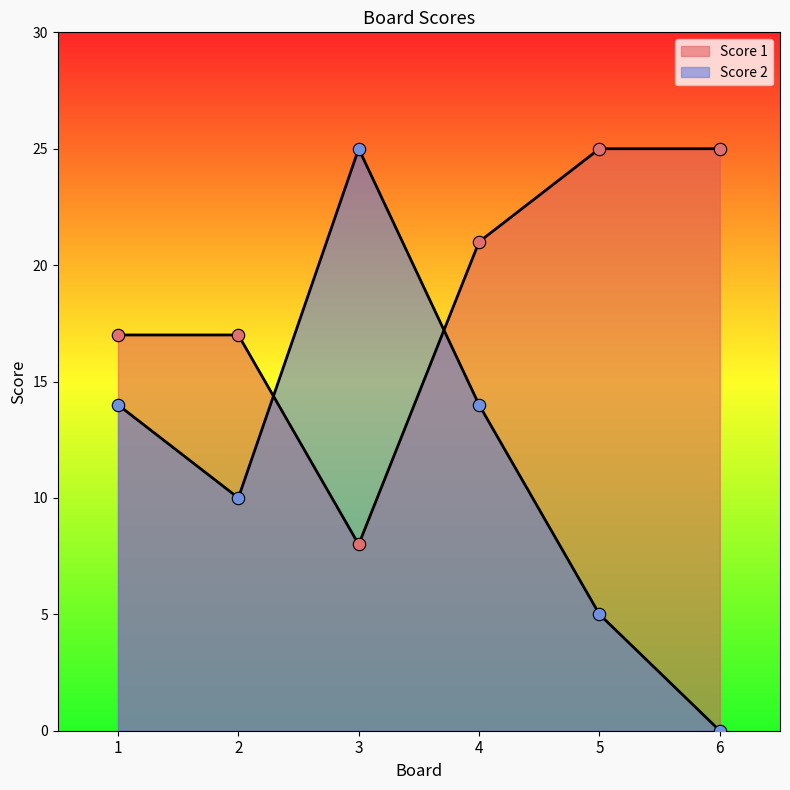

At which category is the sum across all series the highest?

4